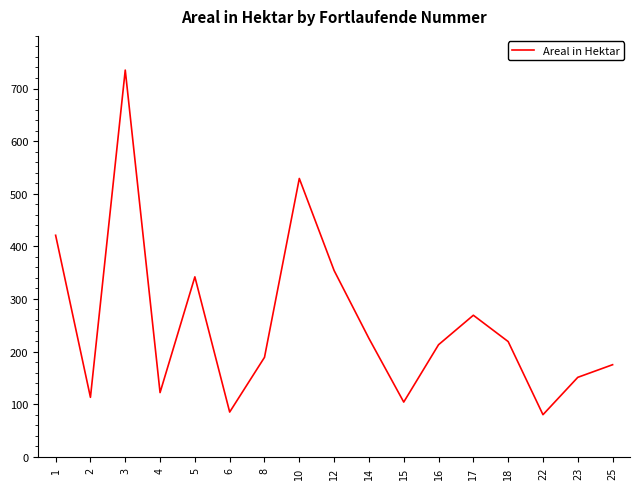

What is the sum of all values?

4326